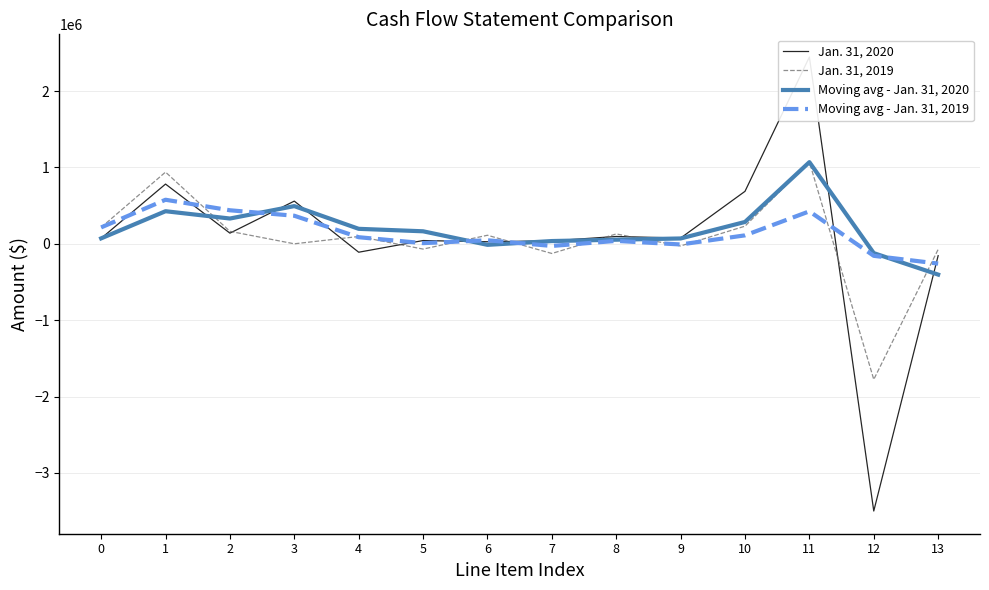

At how many categories does at least one series exceed -2673028?

14